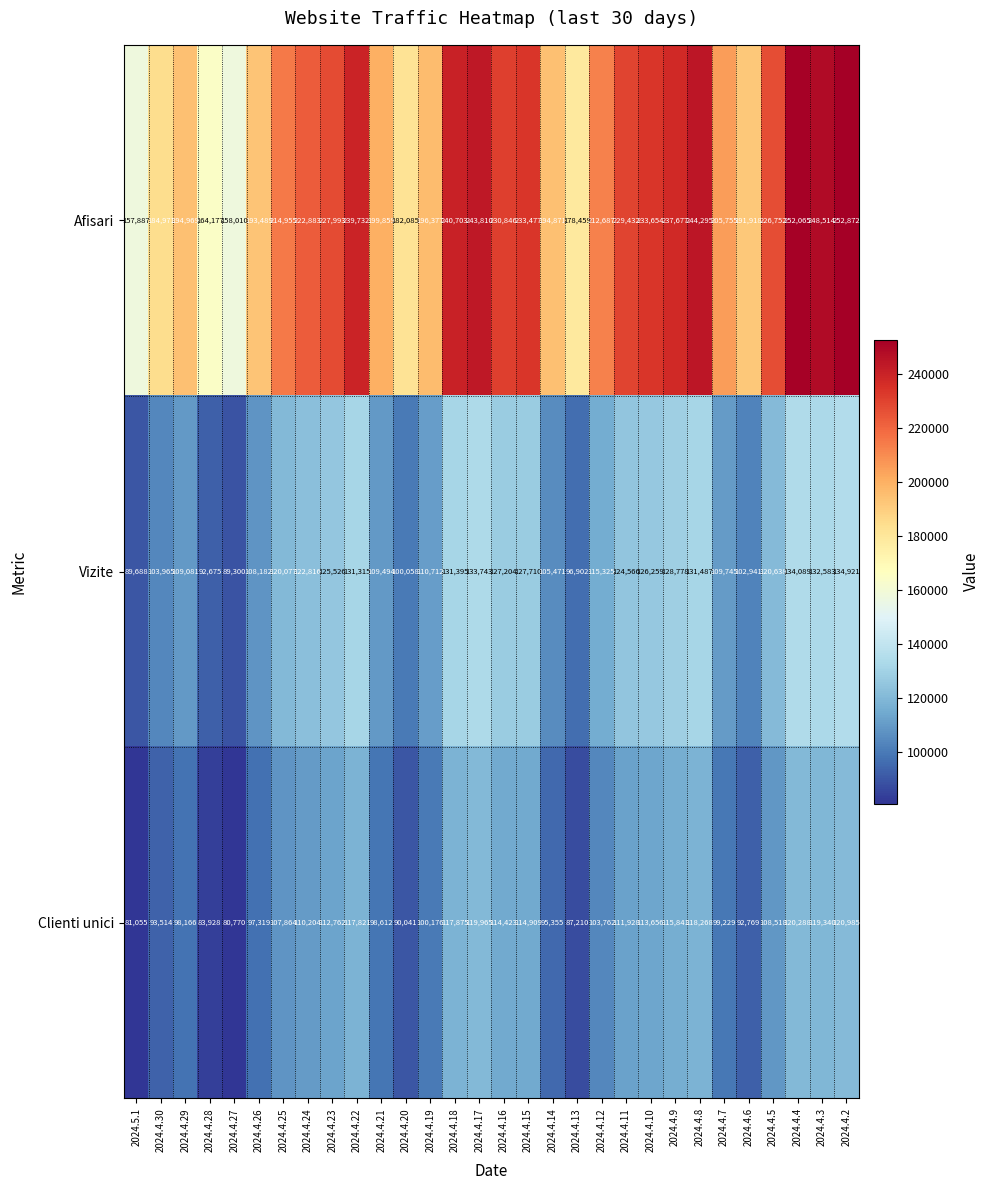

What is the difference between the maximum and minimum values in the Afisari series?

94985